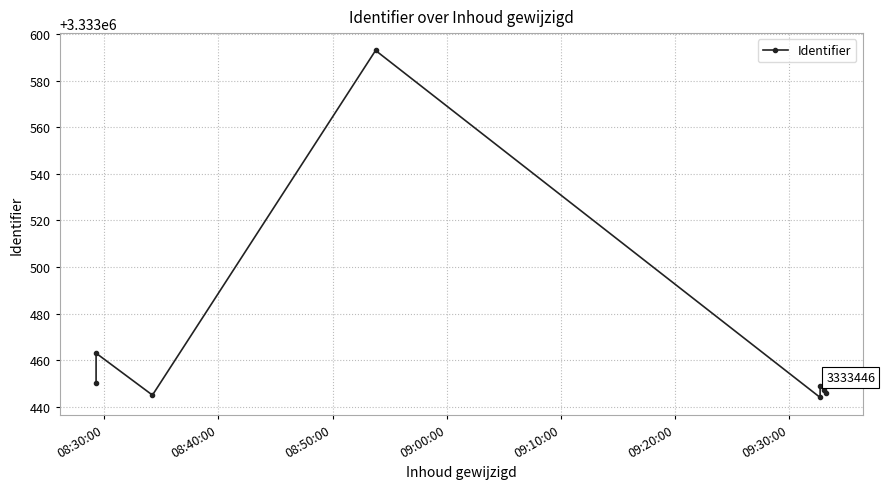

The chart shows a value of 3333447 at 09:30:00. True or false?

True